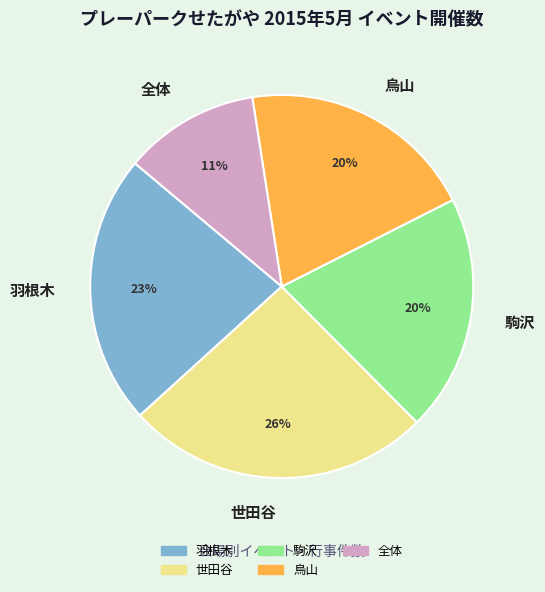

To the nearest percent, what percentage of the pie is 全体?

11%